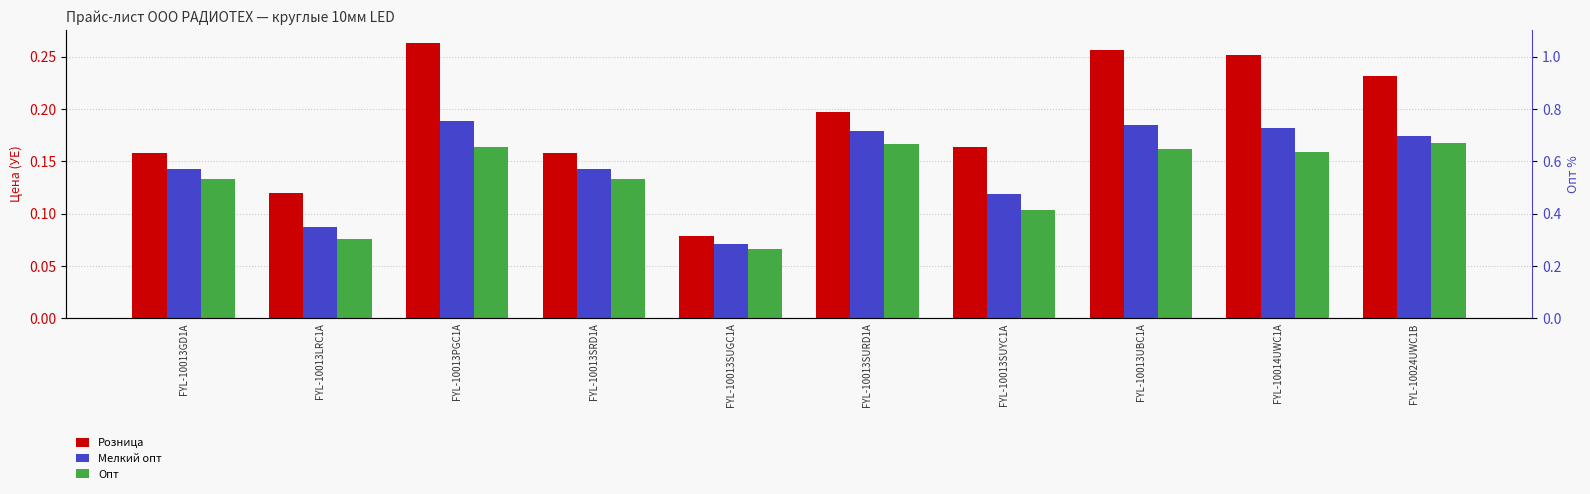

At how many categories does at least one series exceed 0?

10